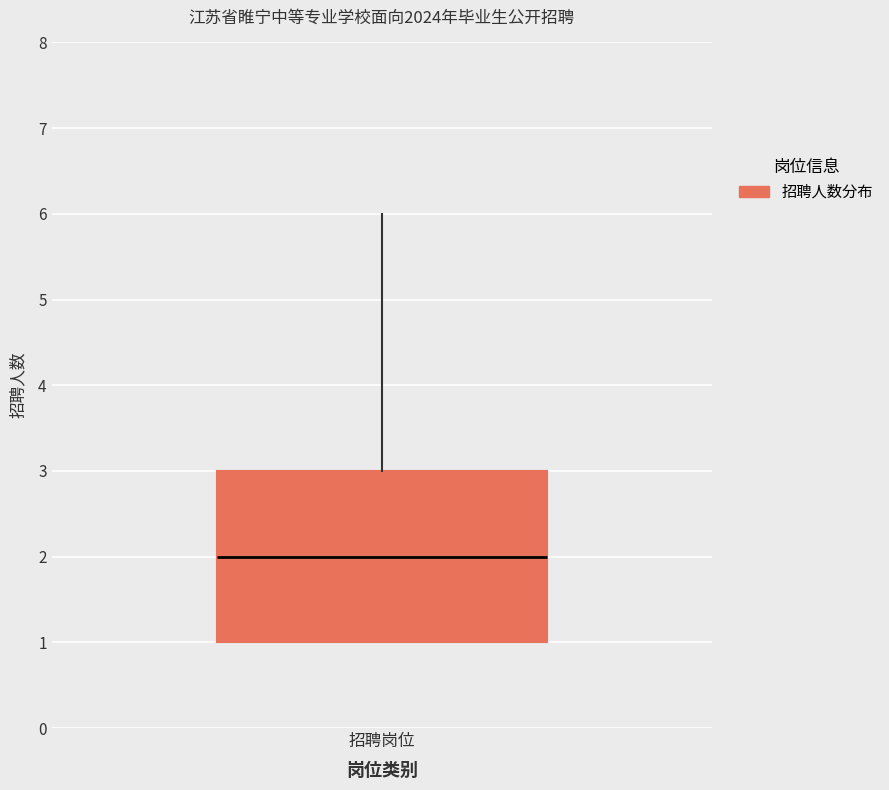

Where does the median line of the box for 招聘岗位 sit on the y-axis? The values are not printed on the chart, so give them approximately, as read against the axis.

2